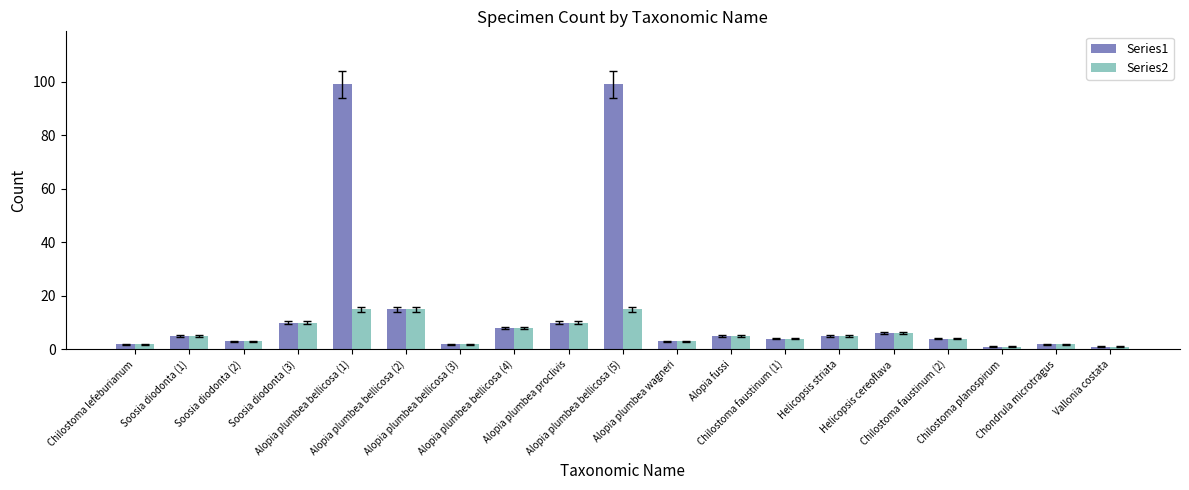

Reading left to right, extract all data points from this chart.

Series1: 2	5	3	10	99	15	2	8	10	99	3	5	4	5	6	4	1	2	1
Series2: 2	5	3	10	15	15	2	8	10	15	3	5	4	5	6	4	1	2	1